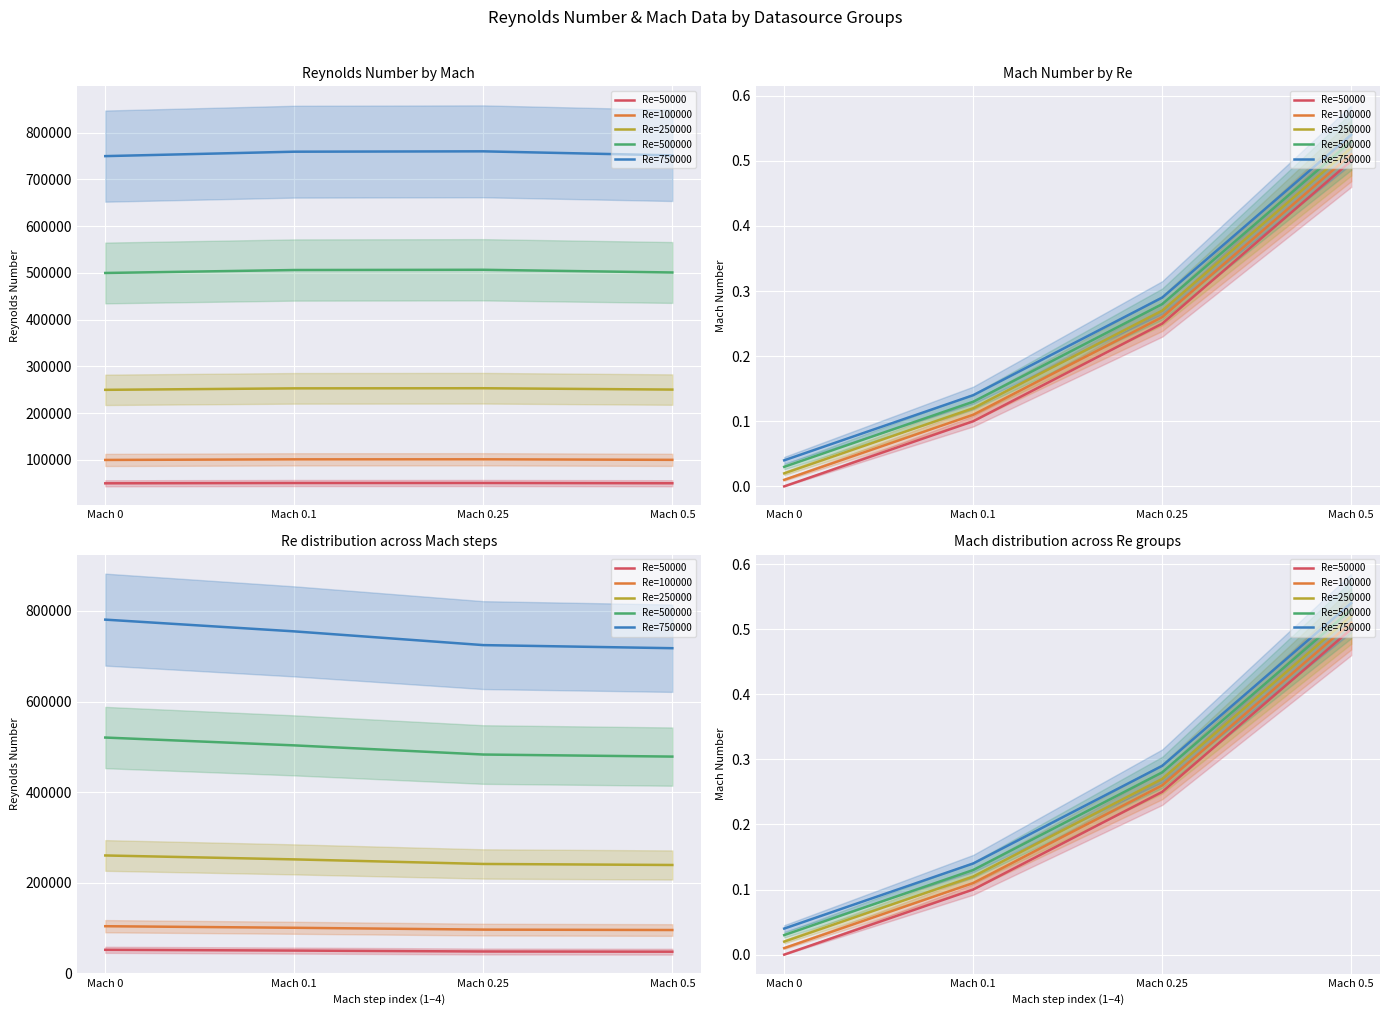

True or false: Re=100000 and Re=250000 cross at least once.

False